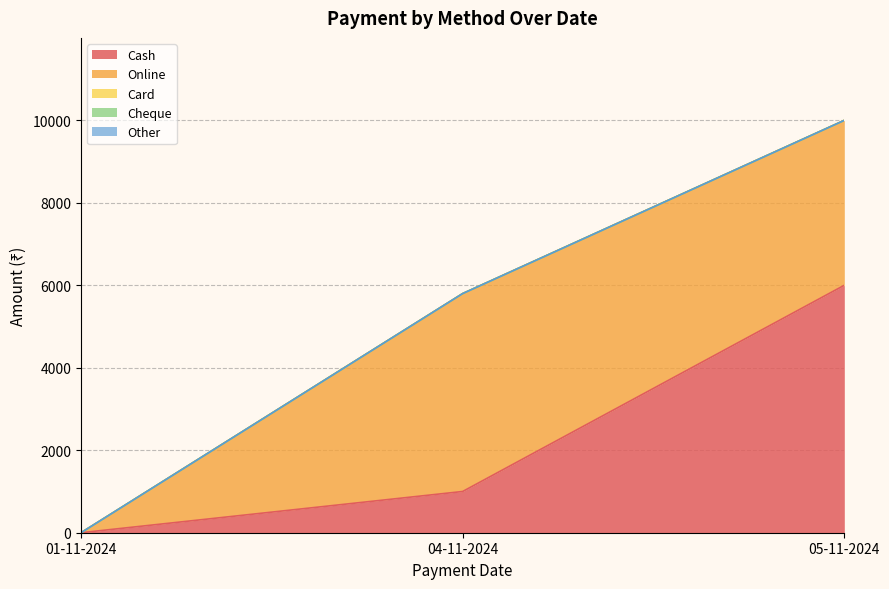

Between 04-11-2024 and 01-11-2024, which is larger?

04-11-2024